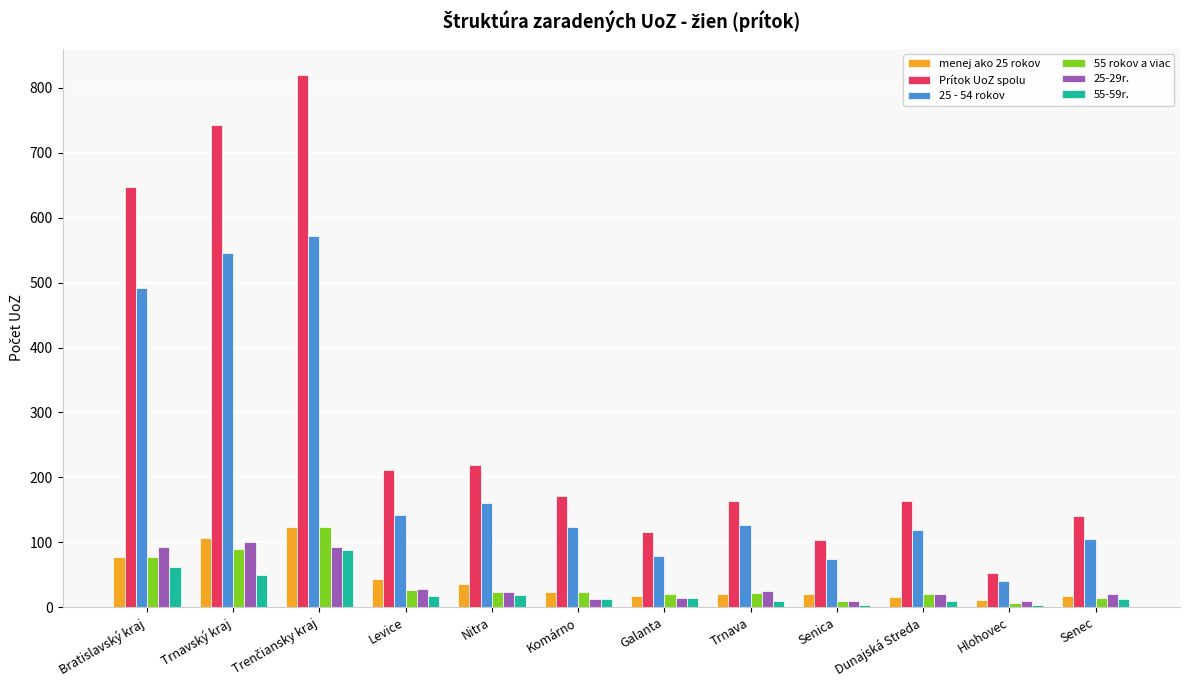

True or false: Prítok UoZ spolu has a value of 39 at Trnava.

False